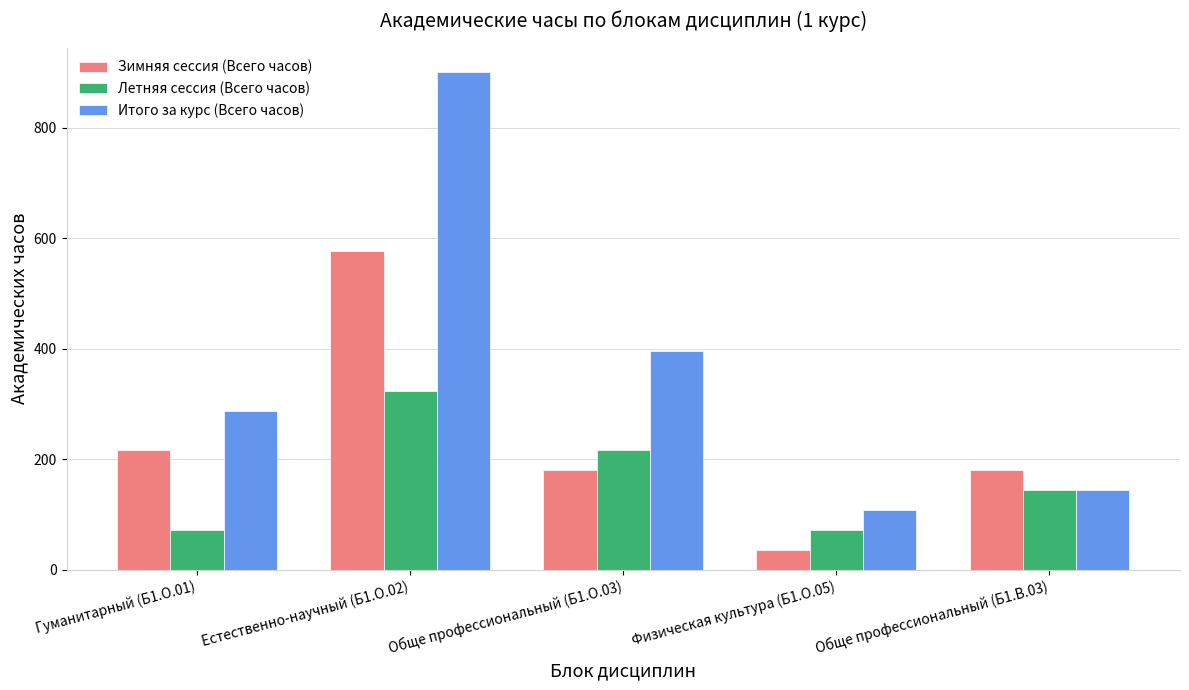

Rank the series by their maximum value, from highest to lowest.

Итого за курс (Всего часов), Зимняя сессия (Всего часов), Летняя сессия (Всего часов)